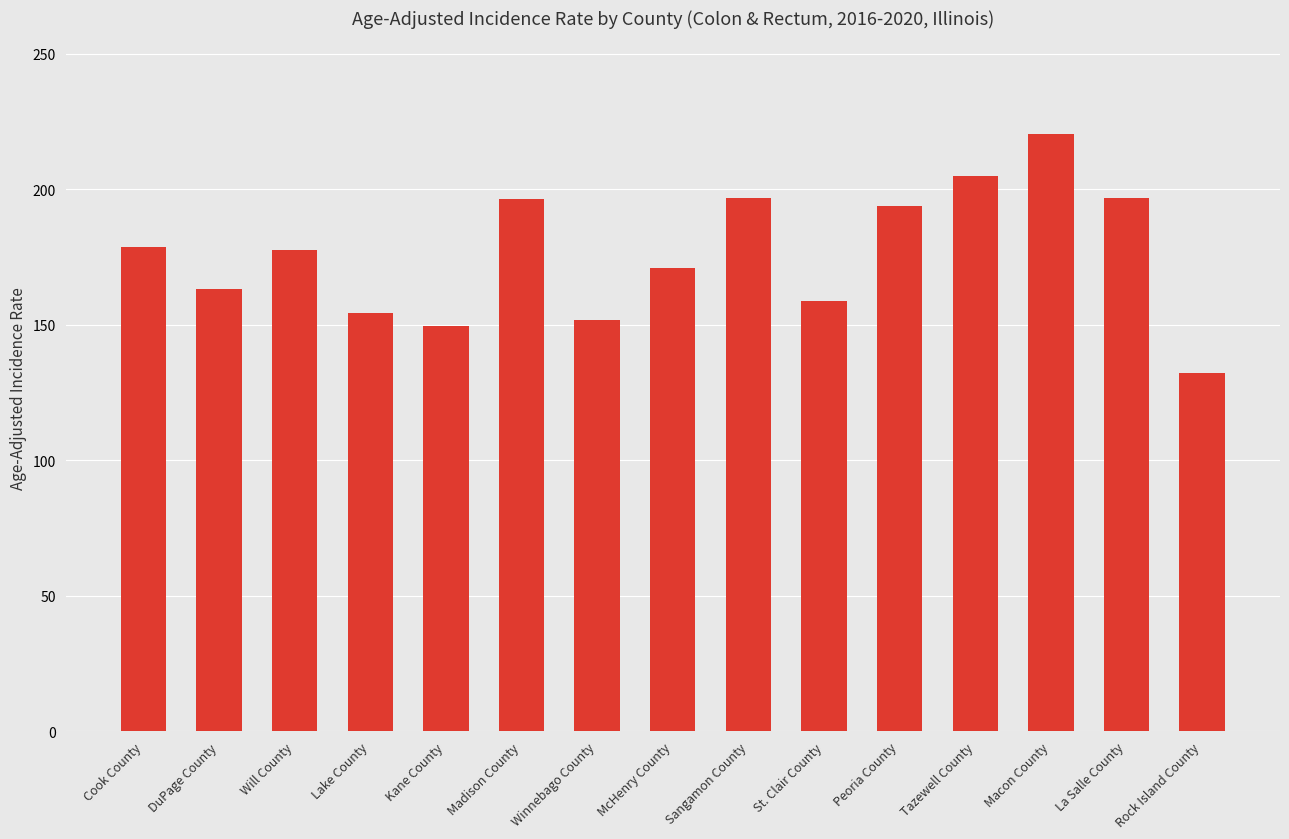

How many series are shown in this chart?

1